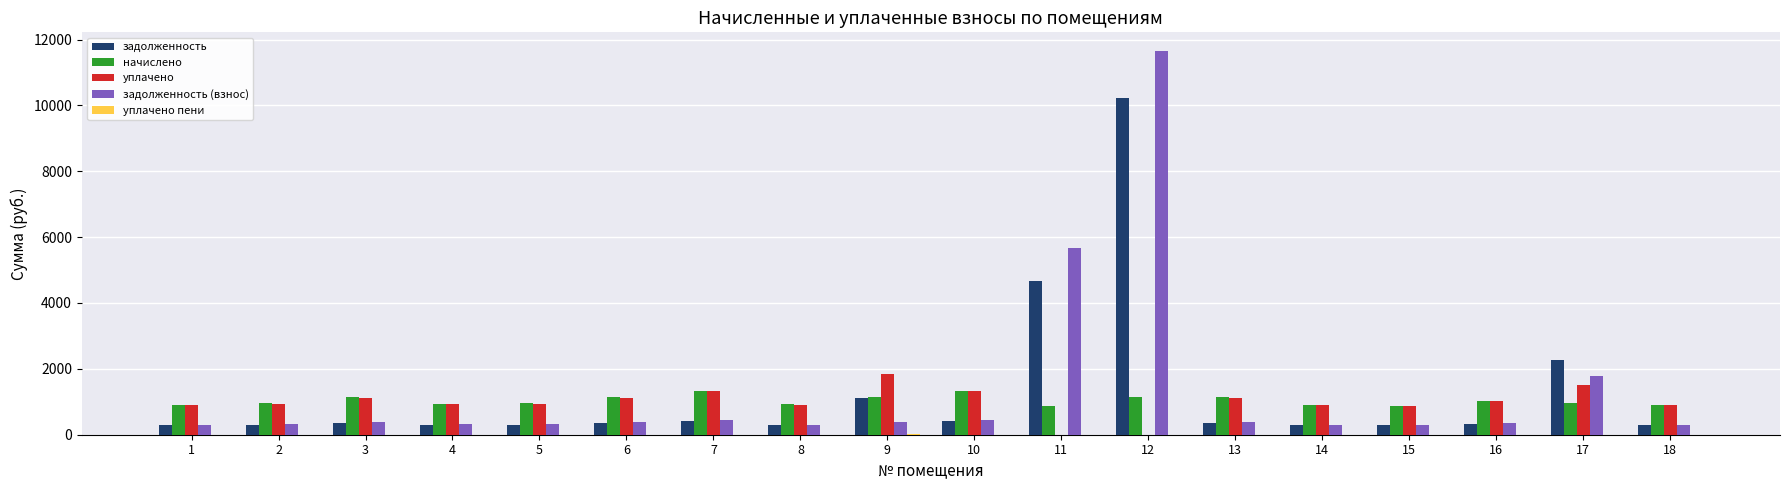

What is the greatest value displayed?

11636.9